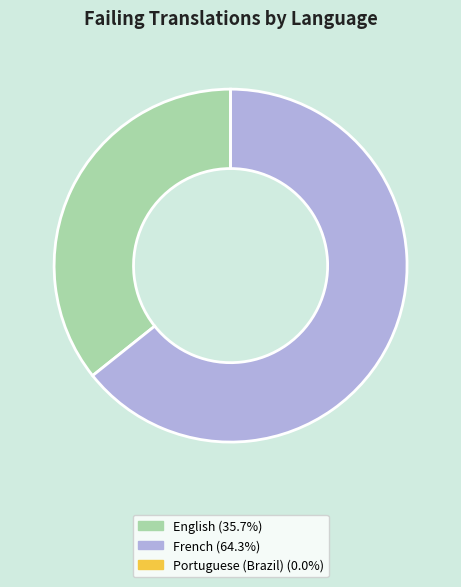

Do French and English together represent more than half of the pie?

Yes